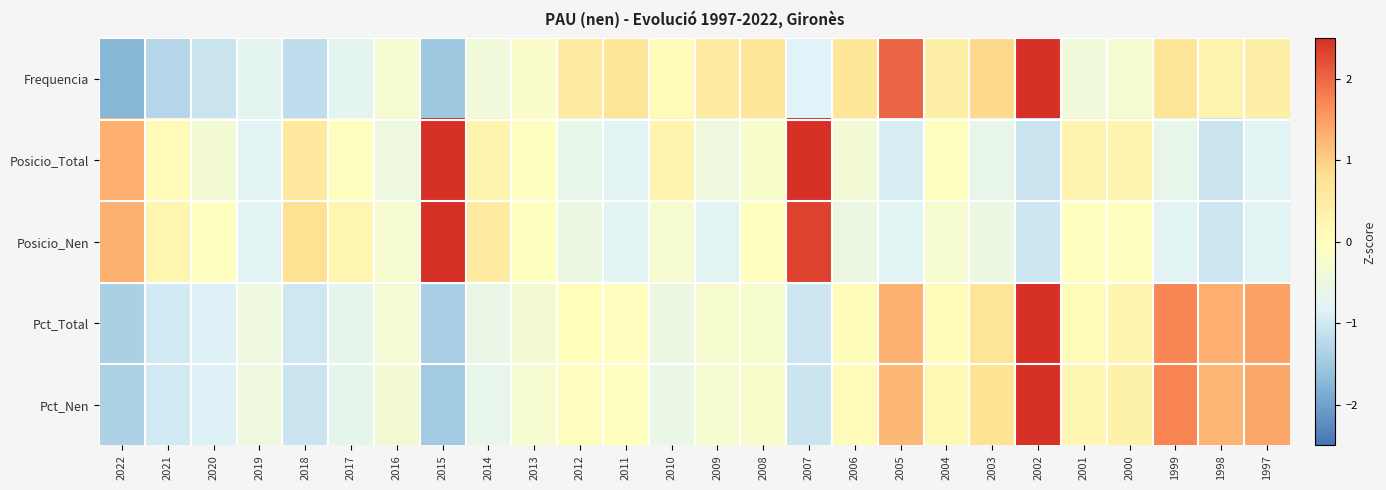

How many data points does each series have?

26